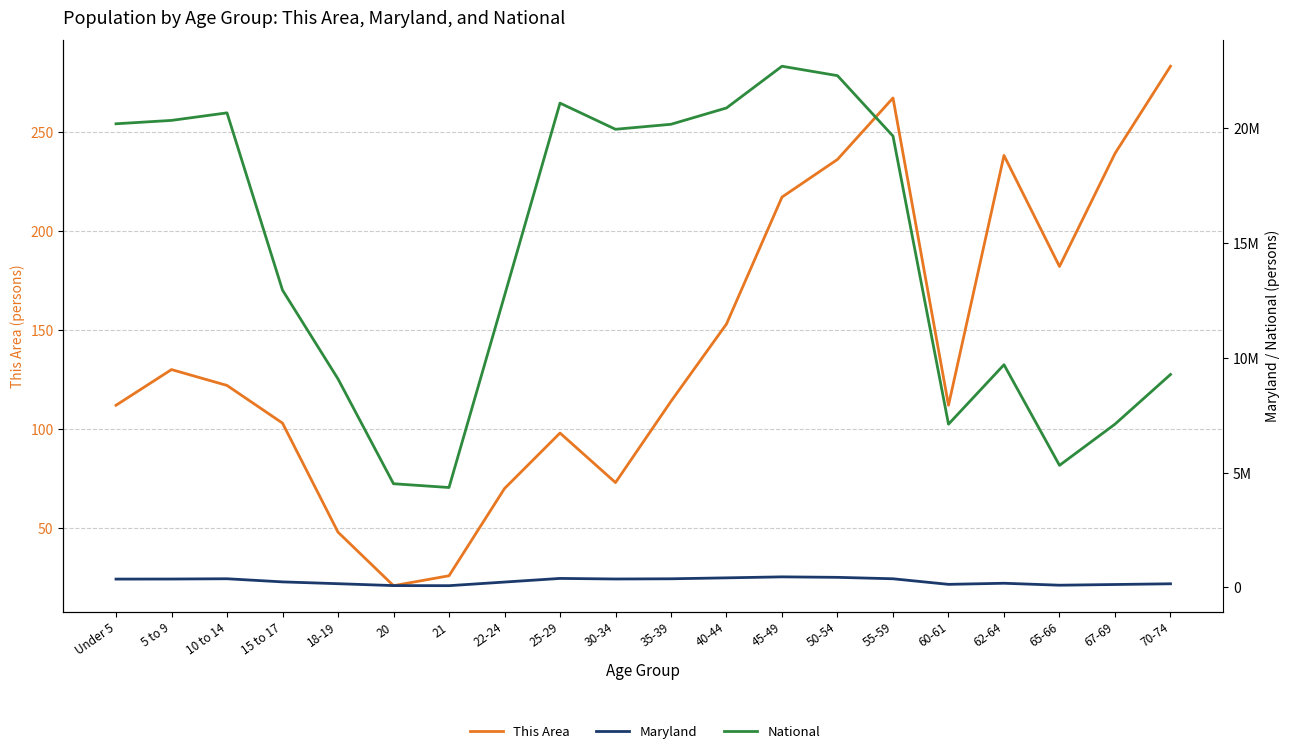

What is the value of the National point at the 19th from the left?

7115361